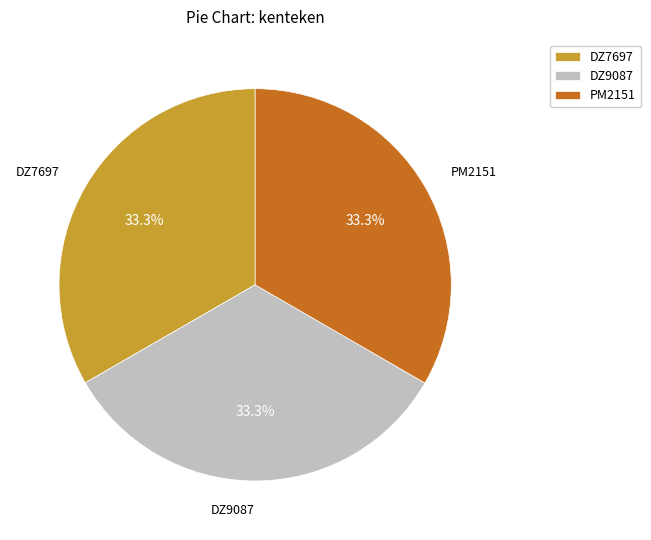

Is DZ7697 the majority of the pie?

No